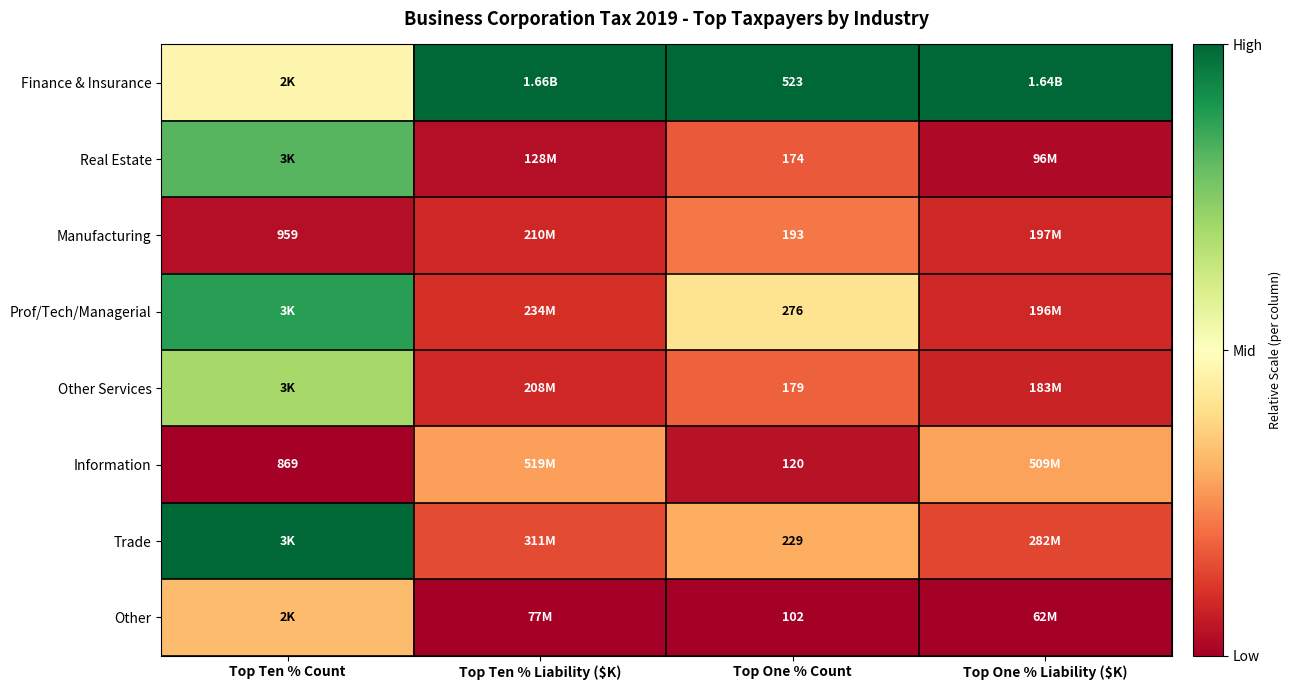

Rank the series at Top One % Count from highest to lowest value.

Finance & Insurance, Prof/Tech/Managerial, Trade, Manufacturing, Other Services, Real Estate, Information, Other